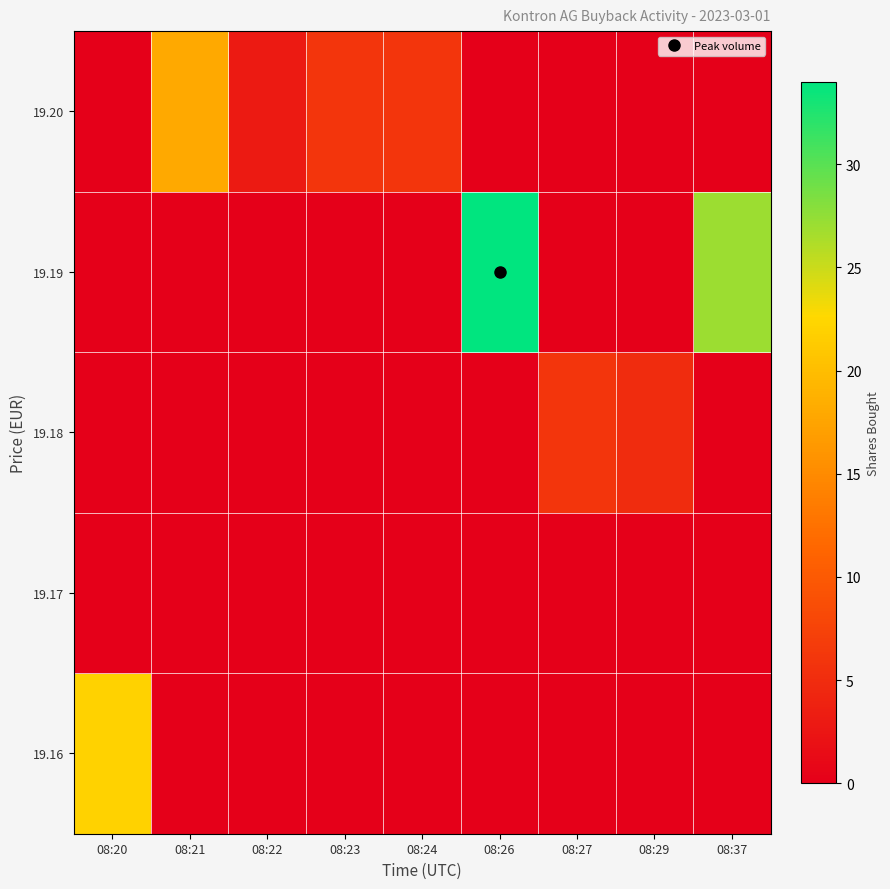

At how many categories does at least one series exceed 6?

4